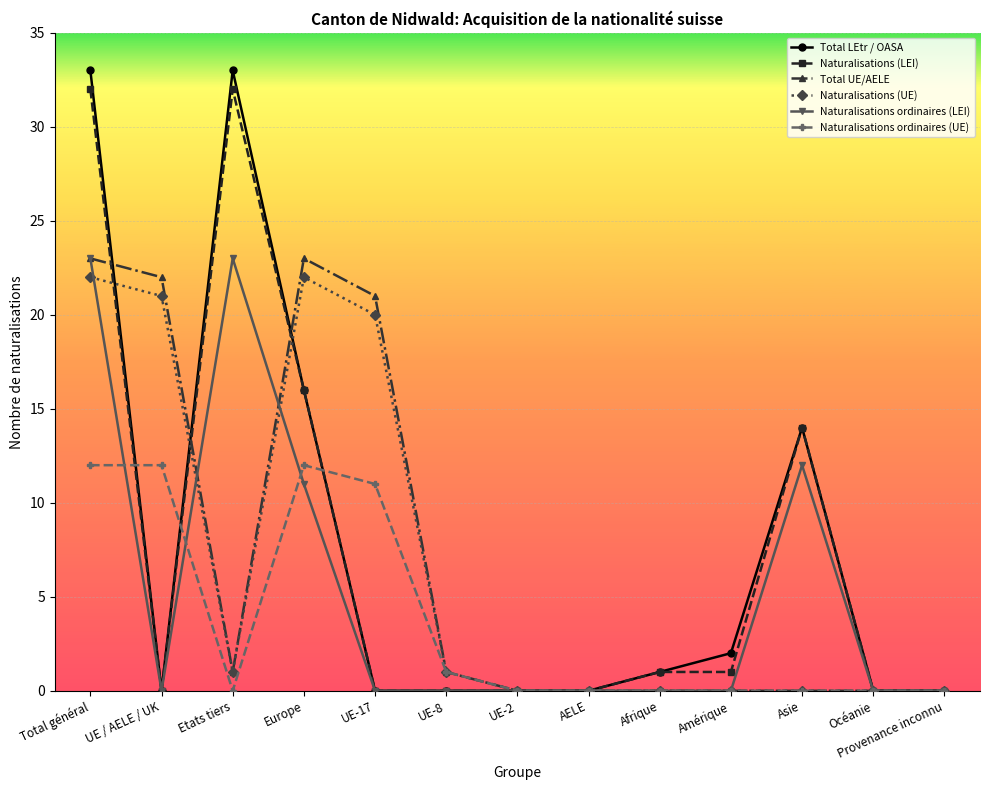

What position from the left is UE-2?

7